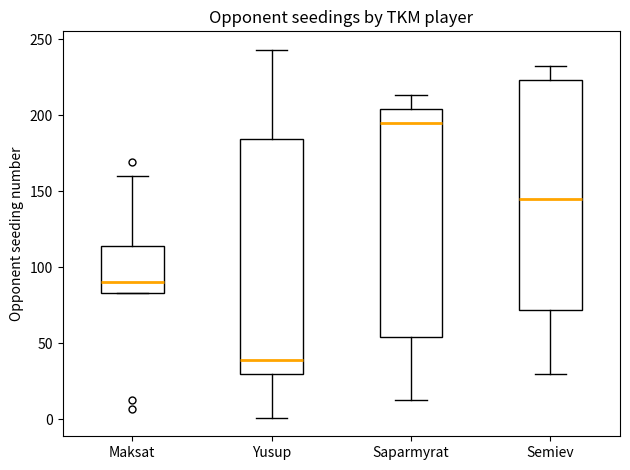

Reading left to right, transcribe this box plot: for each box, give where its median line is, the range the box spans, and where its two whiskers end, as read against the y-axis. The values are not printed on the chart, so give them approximately, as read against the axis.

Maksat: median 90, box 85 to 115, whiskers 85 to 160
Yusup: median 40, box 30 to 185, whiskers 0 to 245
Saparmyrat: median 195, box 55 to 205, whiskers 15 to 215
Semiev: median 145, box 70 to 225, whiskers 30 to 230